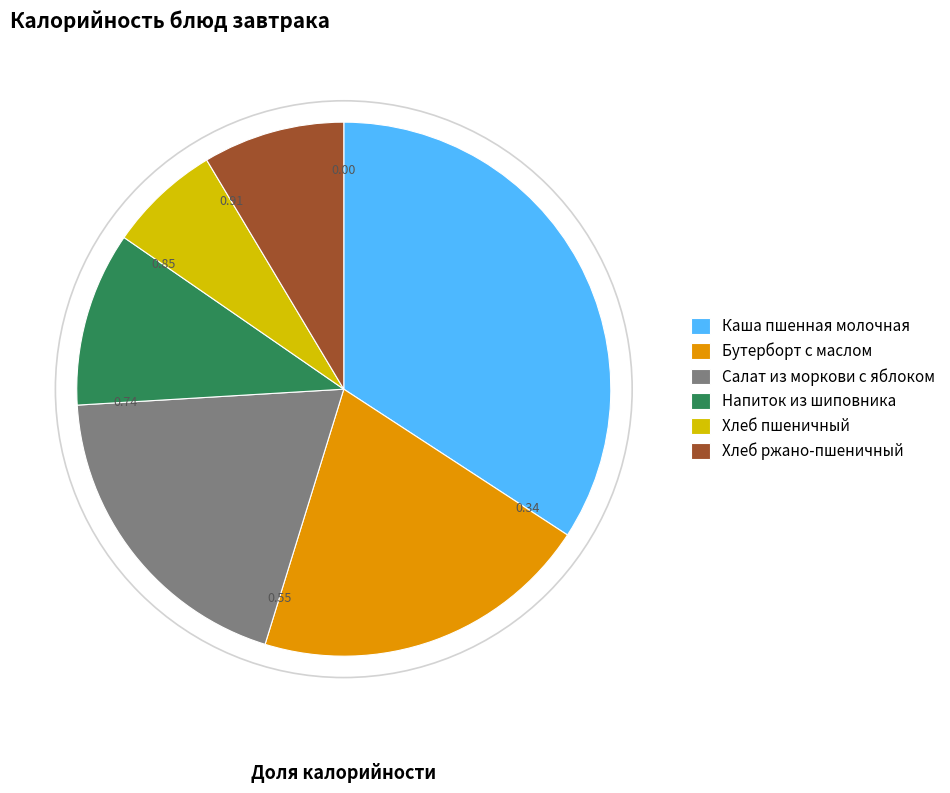

Does Хлеб ржано-пшеничный account for over 50% of the chart?

No